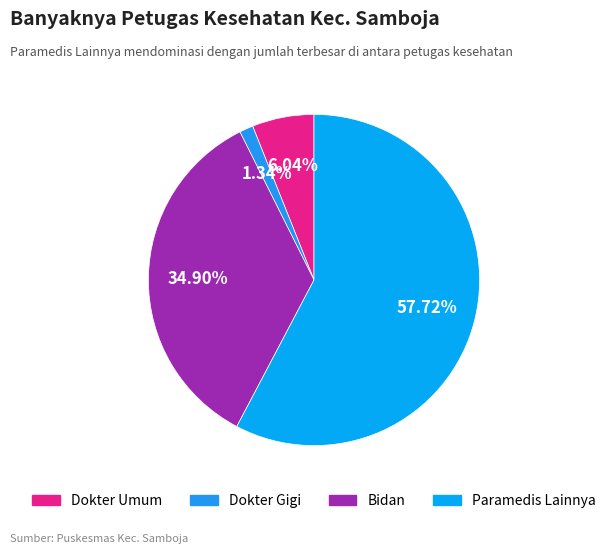

True or false: Dokter Umum accounts for 1% of the total.

False